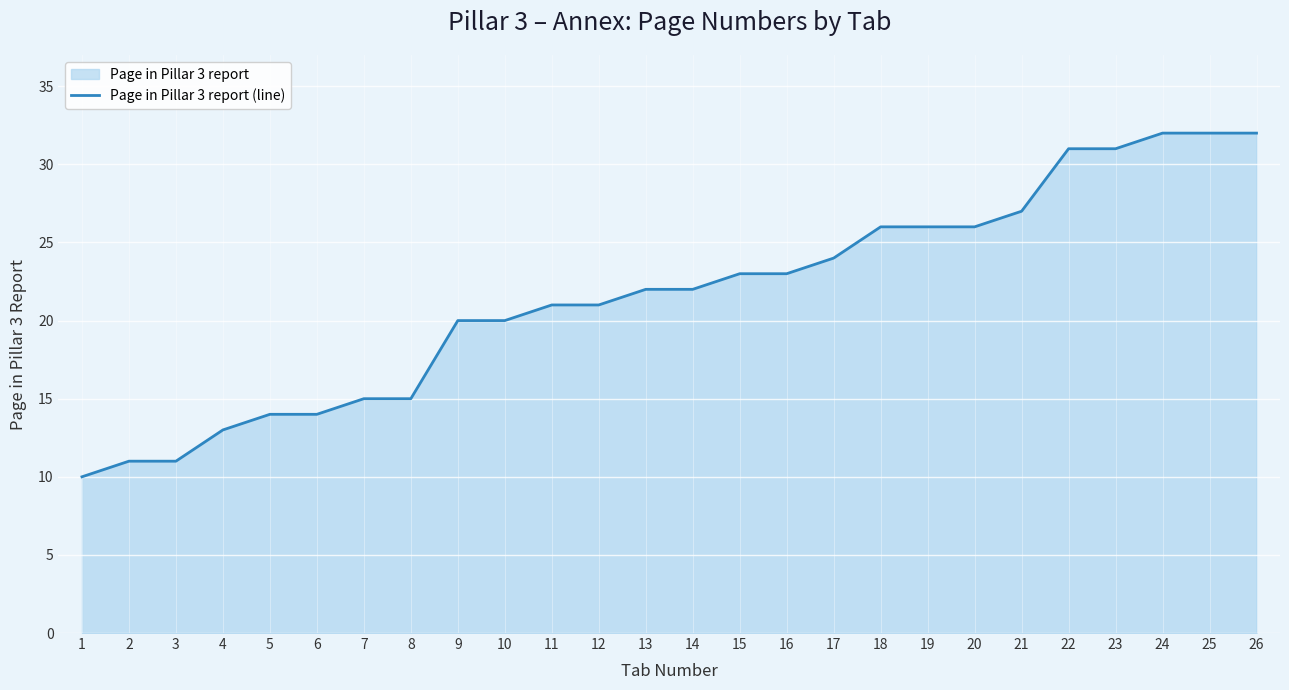

How many values are below 22?

12